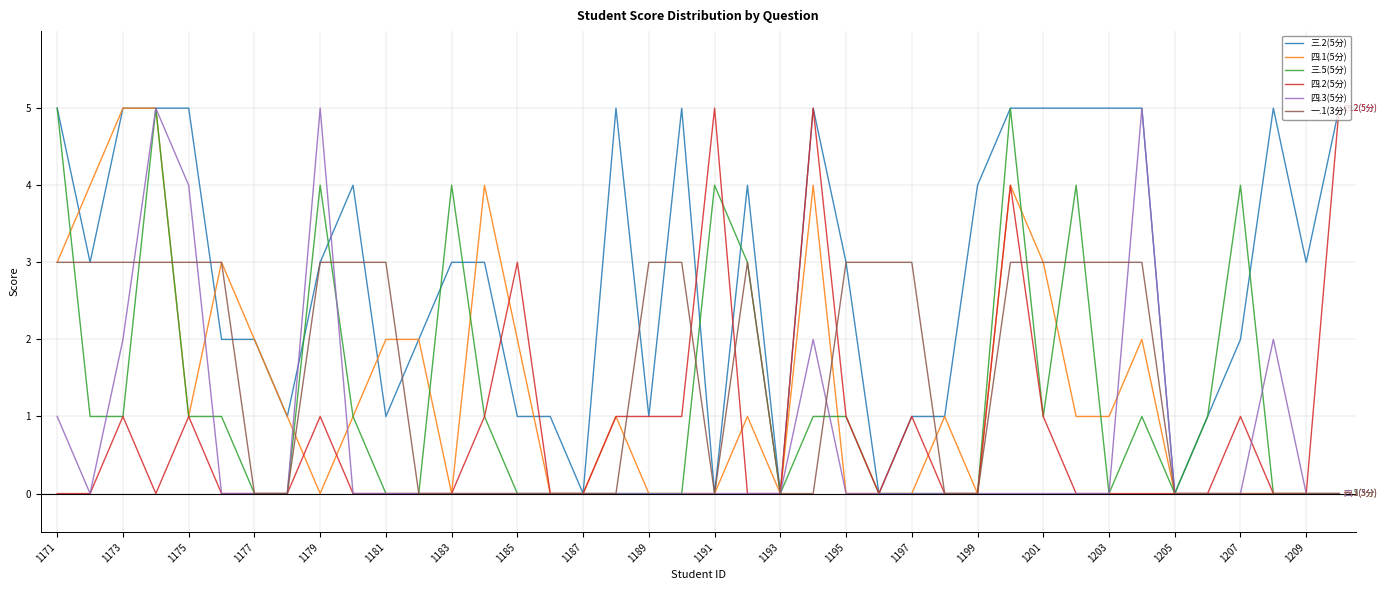

Which series has the largest total across all categories?

三.2(5分)